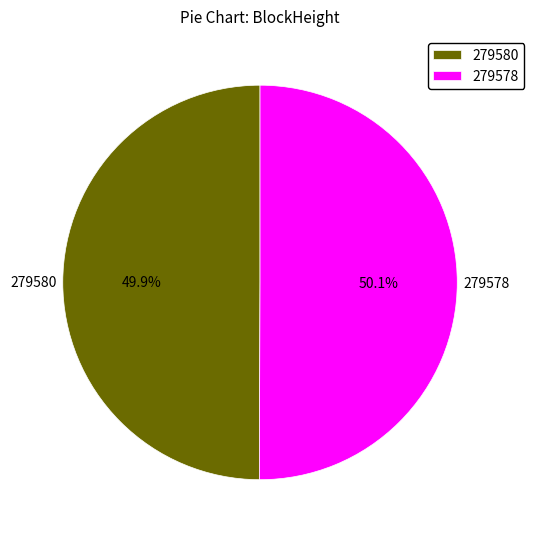

Count the number of slices in the pie.

2